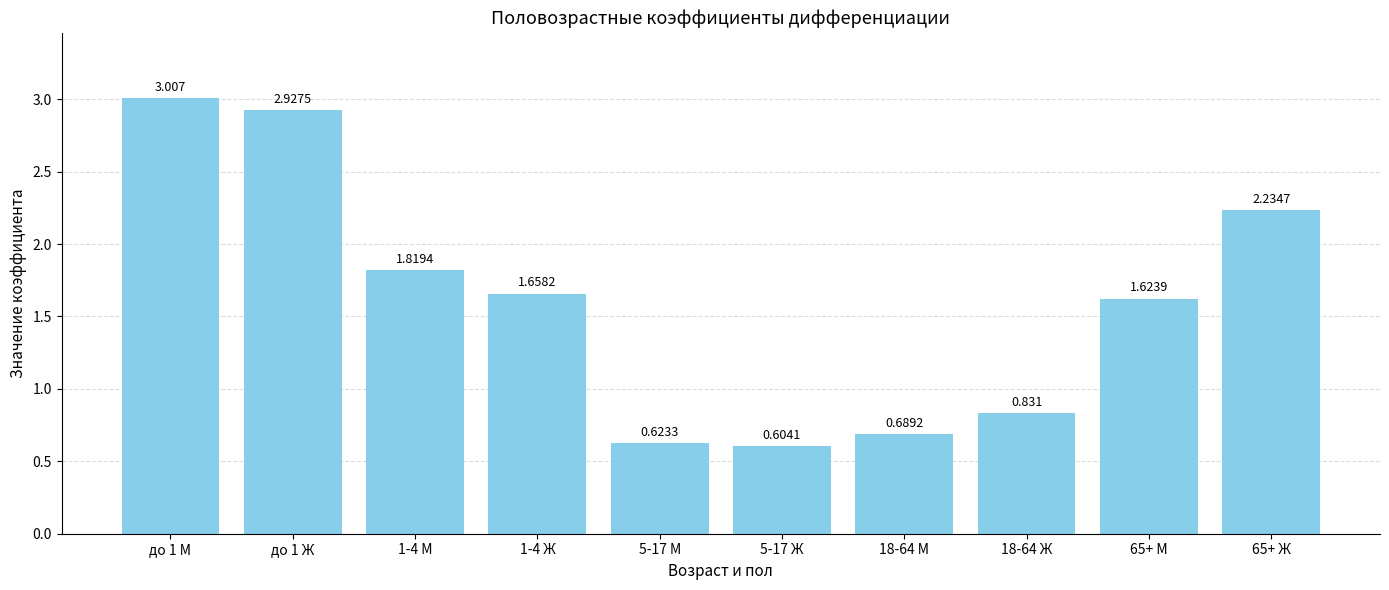

Rank the categories by value from lowest to highest.

5-17 Ж, 5-17 М, 18-64 М, 18-64 Ж, 65+ М, 1-4 Ж, 1-4 М, 65+ Ж, до 1 Ж, до 1 М